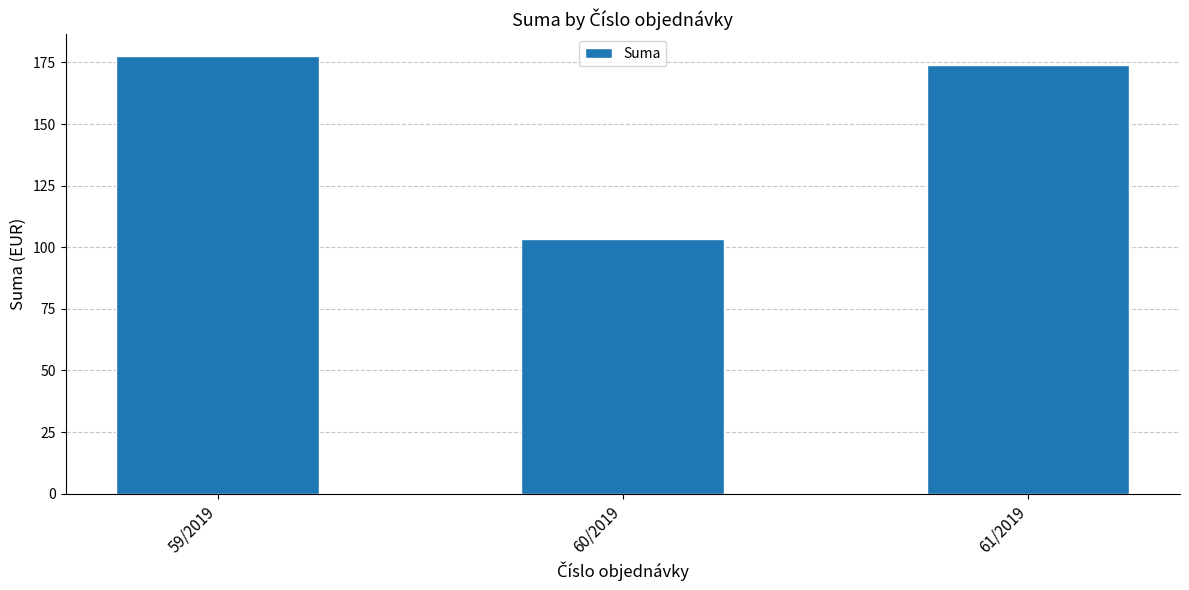

Reading right to left, list all the values displayed in this chart.

173.8	103.2	177.6